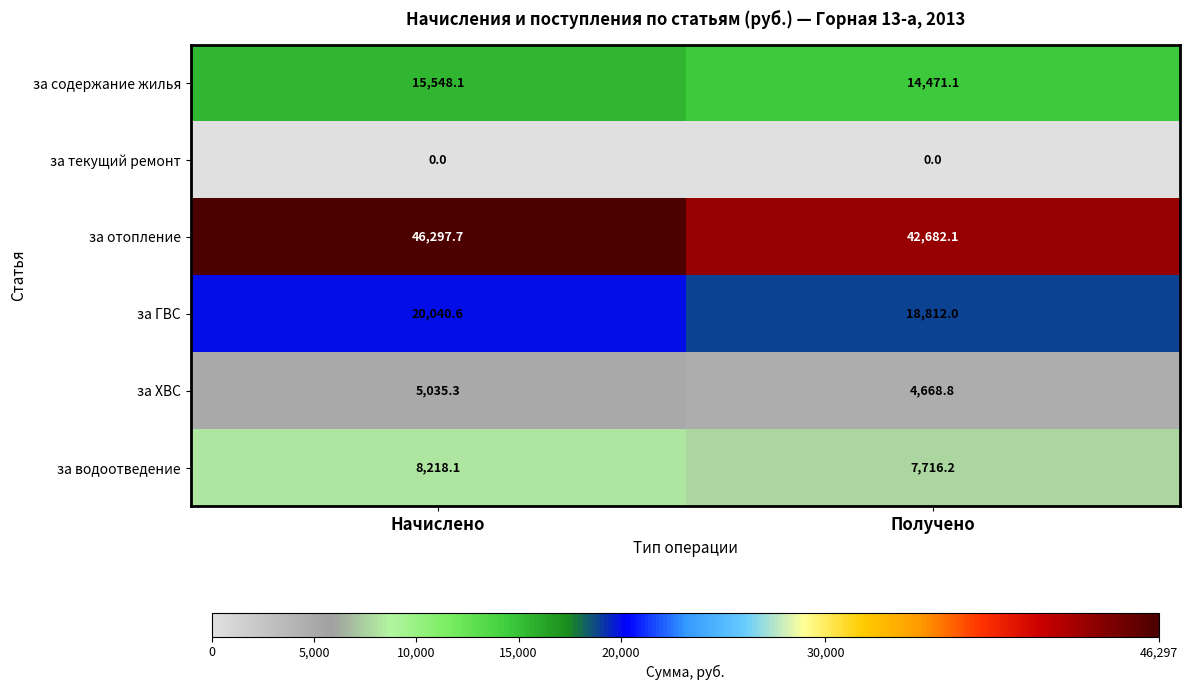

Count the number of data series in this chart.

6